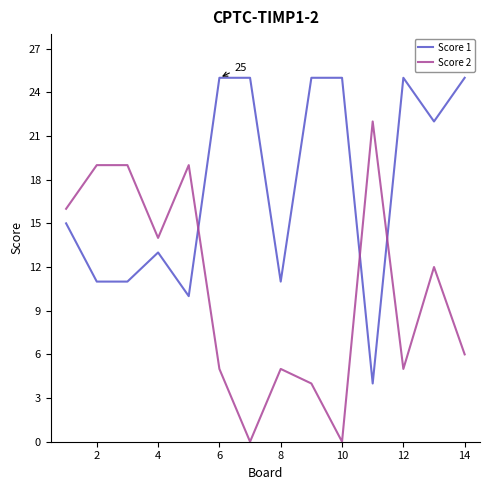

How many lines are shown in the chart?

2